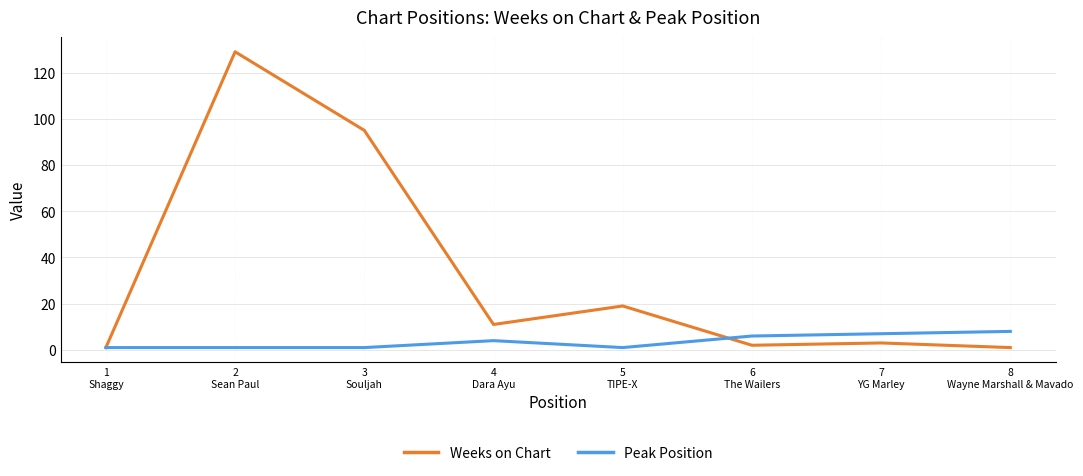

Rank the series by their maximum value, from lowest to highest.

Peak Position, Weeks on Chart